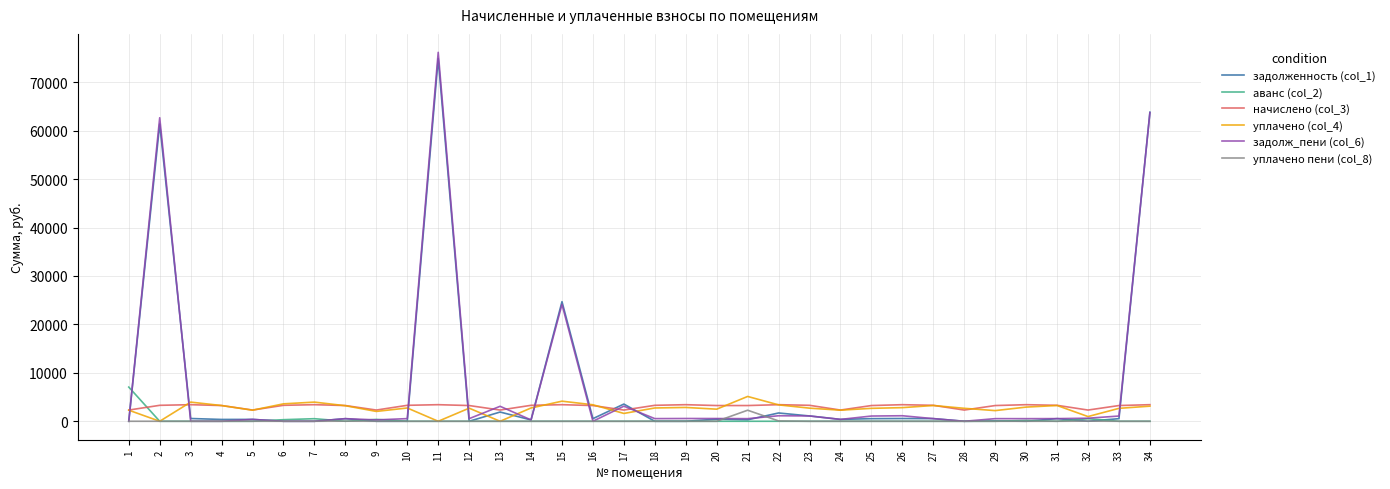

Is the value of уплачено (col_4) at 29 greater than the value of задолж_пени (col_6) at 6?

Yes